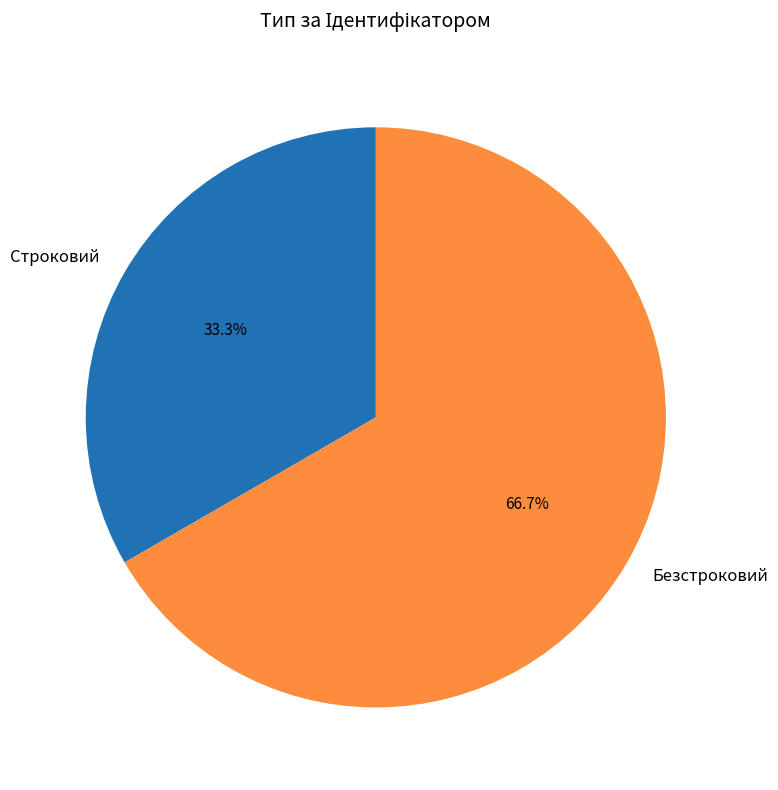

Which slice is the smallest?

Строковий